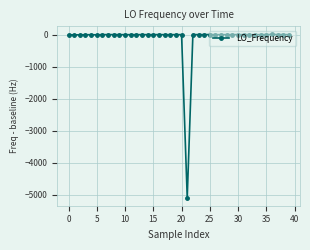

How many categories are shown in the chart?

40